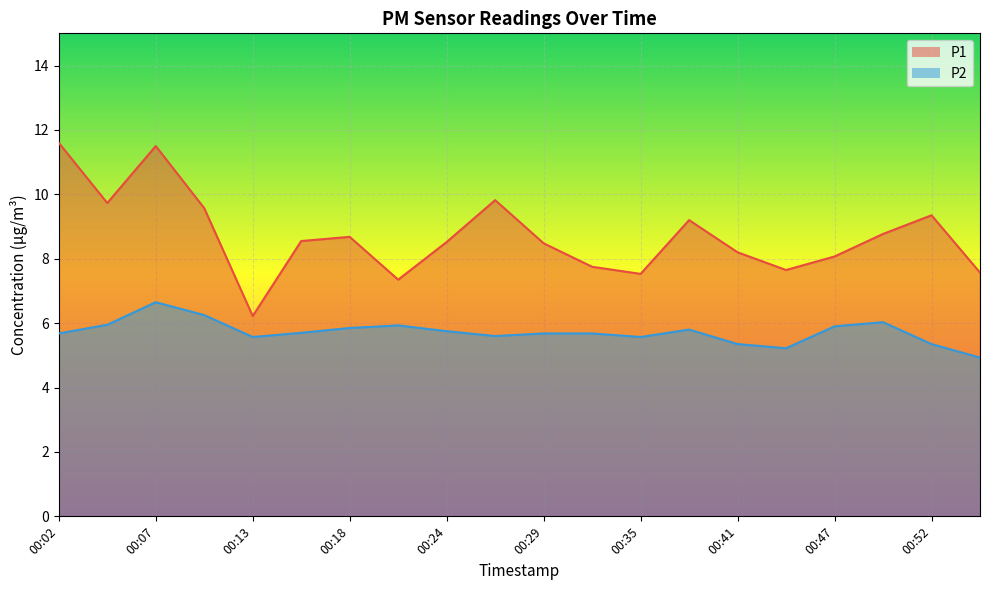

What is the greatest value displayed?

11.6